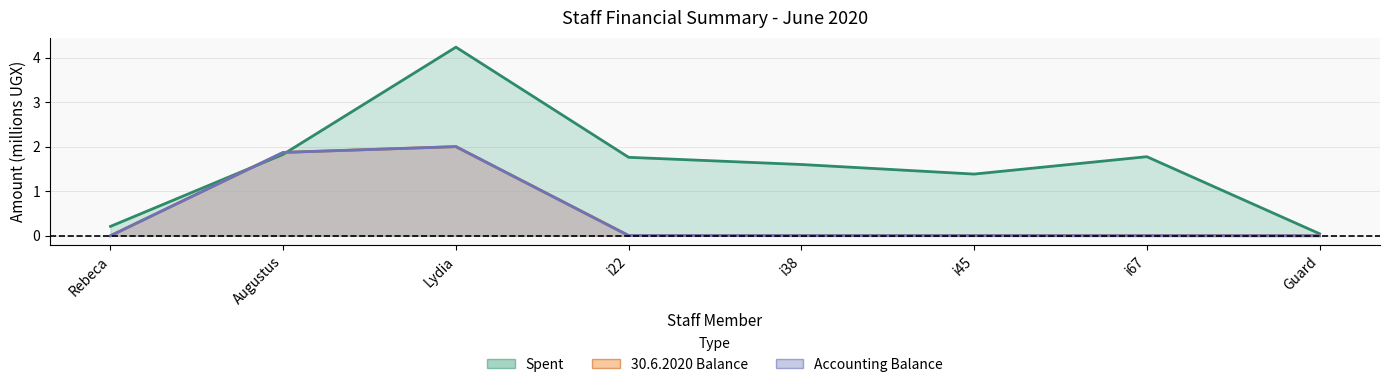

Reading left to right, extract all data points from this chart.

Spent: Rebeca=0.2	Augustus=1.8	Lydia=4.2	i22=1.8	i38=1.6	i45=1.4	i67=1.8	Guard=0.0
30.6.2020 Balance: Rebeca=0.0	Augustus=1.9	Lydia=2.0	i22=0.0	i38=0.0	i45=0.0	i67=0.0	Guard=0.0
Accounting Balance: Rebeca=0.0	Augustus=1.9	Lydia=2.0	i22=0.0	i38=0.0	i45=0.0	i67=0.0	Guard=0.0